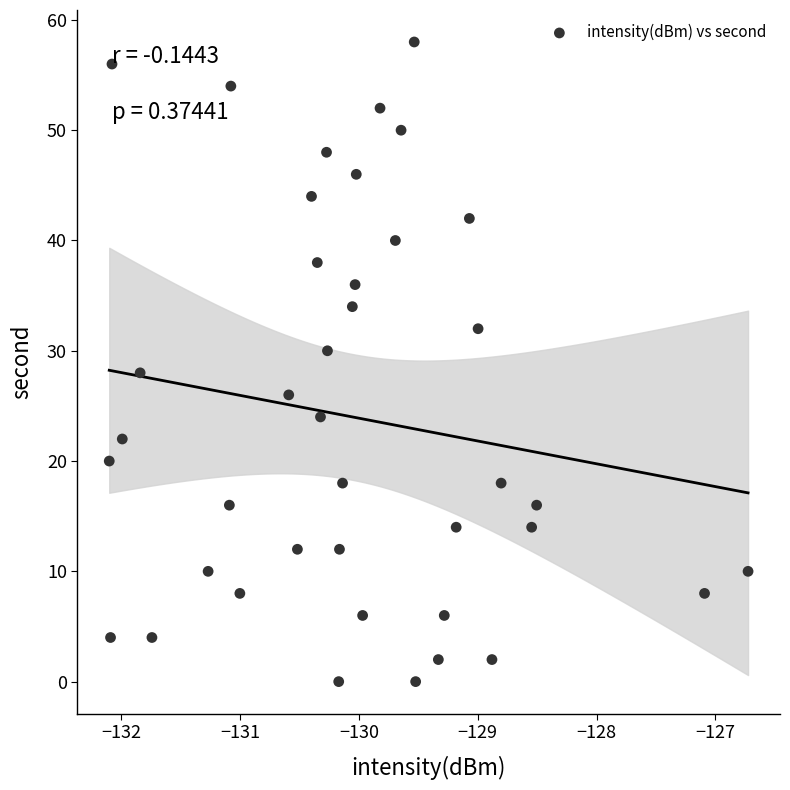

What is the range of Y values (max minus min)?

58